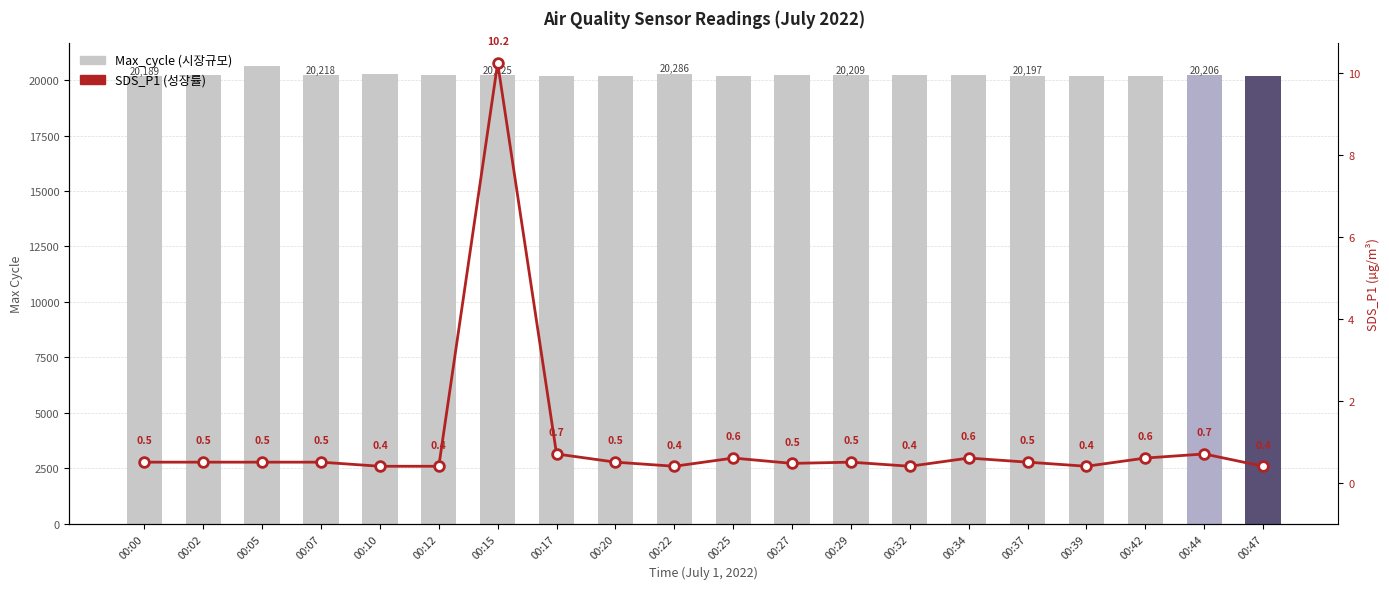

Reading left to right, what are all the values shown in this chart?

Max_cycle: 00:00=20189.0	00:02=20206.0	00:05=20641.0	00:07=20218.0	00:10=20270.0	00:12=20206.0	00:15=20225.0	00:17=20202.0	00:20=20194.0	00:22=20286.0	00:25=20194.0	00:27=20217.0	00:29=20209.0	00:32=20210.0	00:34=20241.0	00:37=20197.0	00:39=20193.0	00:42=20204.0	00:44=20206.0	00:47=20198.0
SDS_P1: 00:00=0.5	00:02=0.5	00:05=0.5	00:07=0.5	00:10=0.4	00:12=0.4	00:15=10.2	00:17=0.7	00:20=0.5	00:22=0.4	00:25=0.6	00:27=0.5	00:29=0.5	00:32=0.4	00:34=0.6	00:37=0.5	00:39=0.4	00:42=0.6	00:44=0.7	00:47=0.4